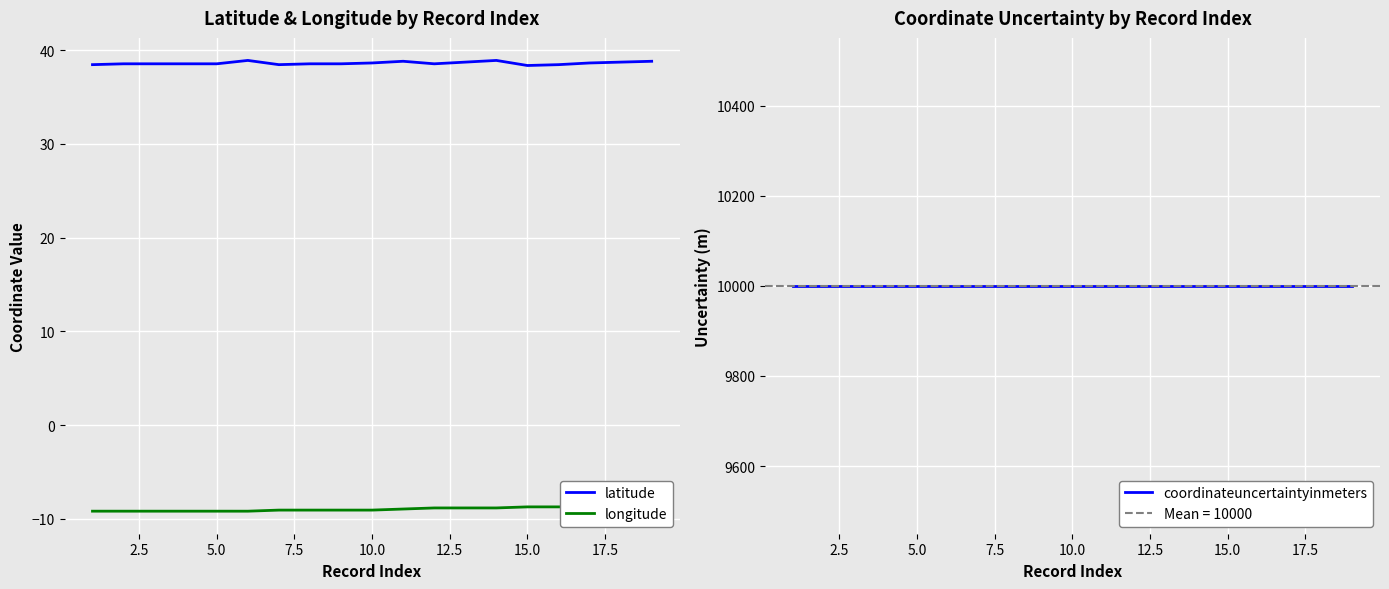

Between 12 and 18, which series saw the biggest shift?

longitude